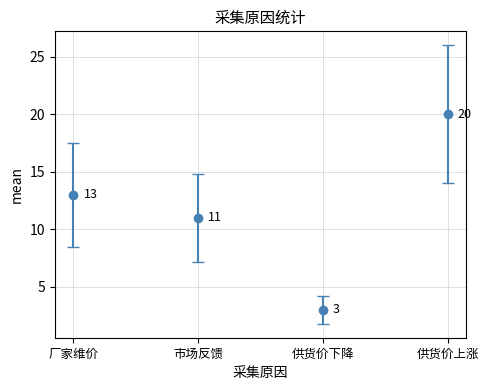

Reading right to left, transcribe all the data shown in this chart.

20	3	11	13